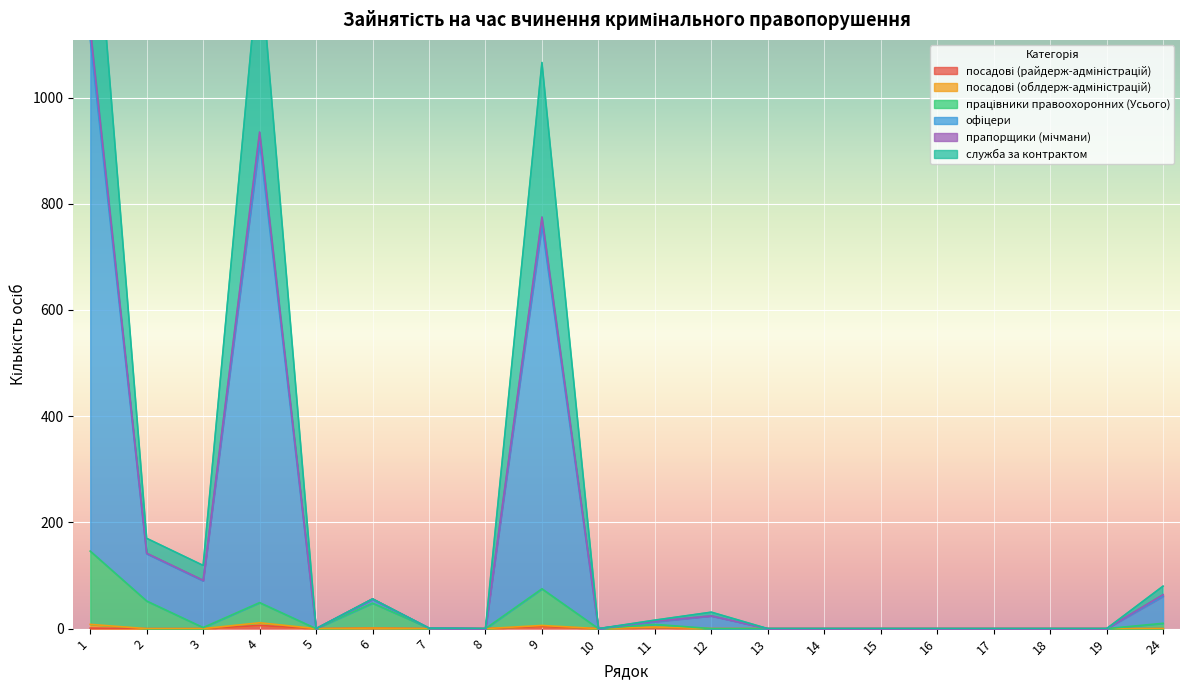

Rank the categories by прапорщики (мічмани) value from lowest to highest.

5, 8, 10, 13, 14, 15, 16, 17, 18, 19, 7, 11, 12, 6, 24, 3, 2, 9, 4, 1